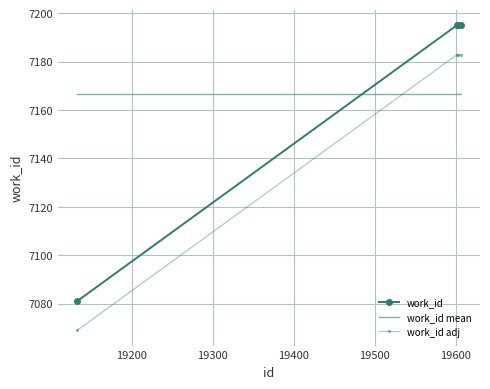

What is the minimum value shown in the chart?

7068.9